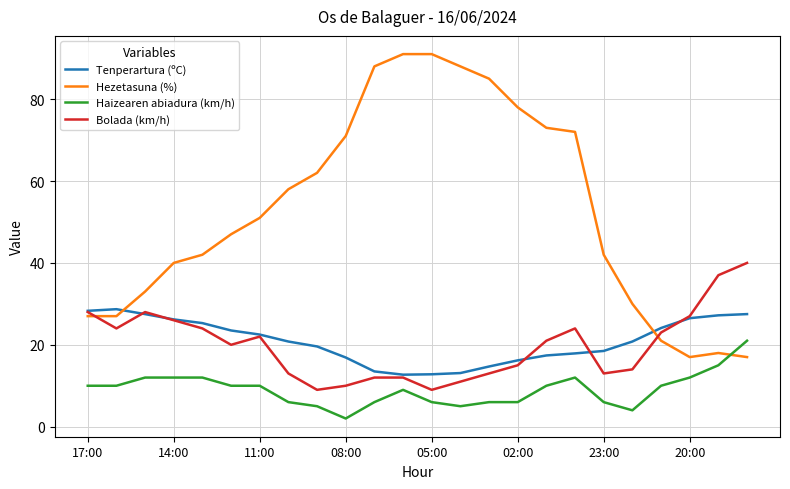

Which series has the widest spread of values?

Hezetasuna (%)